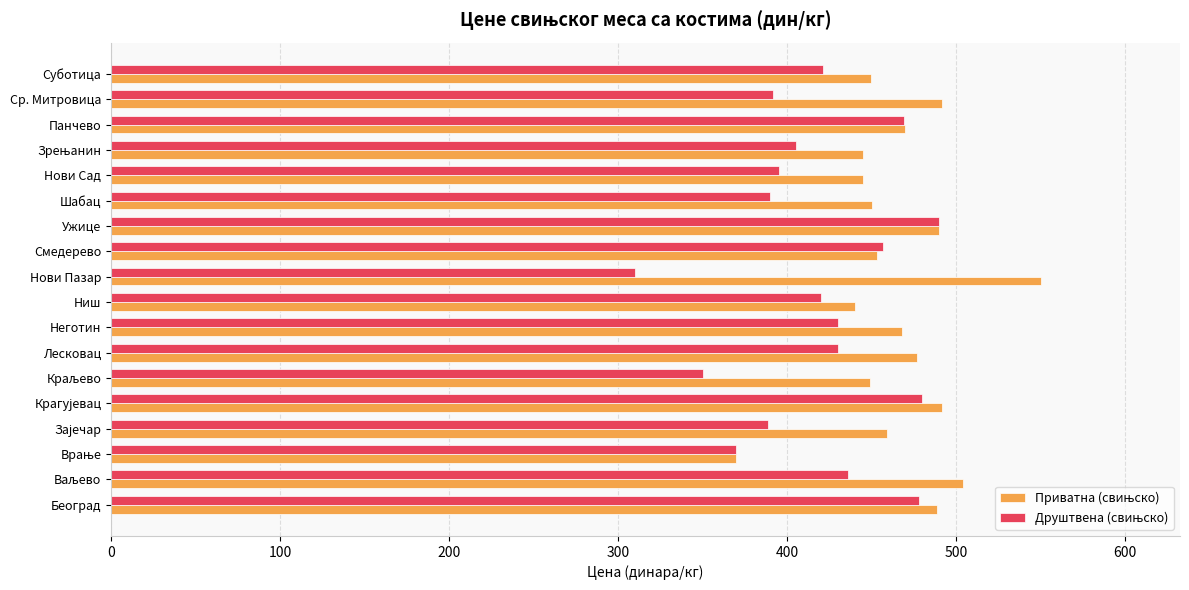

What is the spread (max minus min) of values at Шабац?

60.0